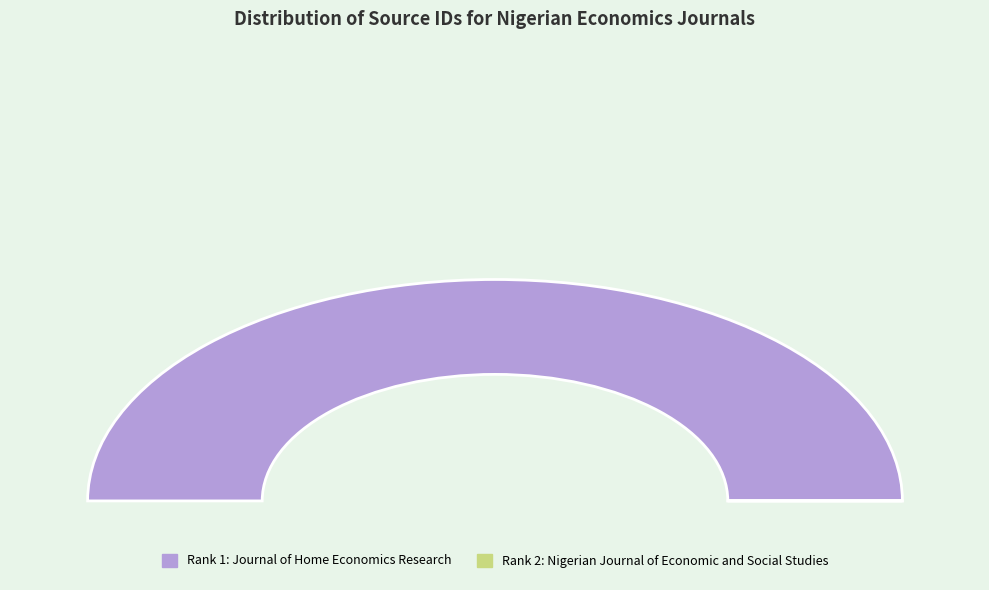

Rank the categories by value from lowest to highest.

Nigerian Journal of Economic and Social Studies, Journal of Home Economics Research